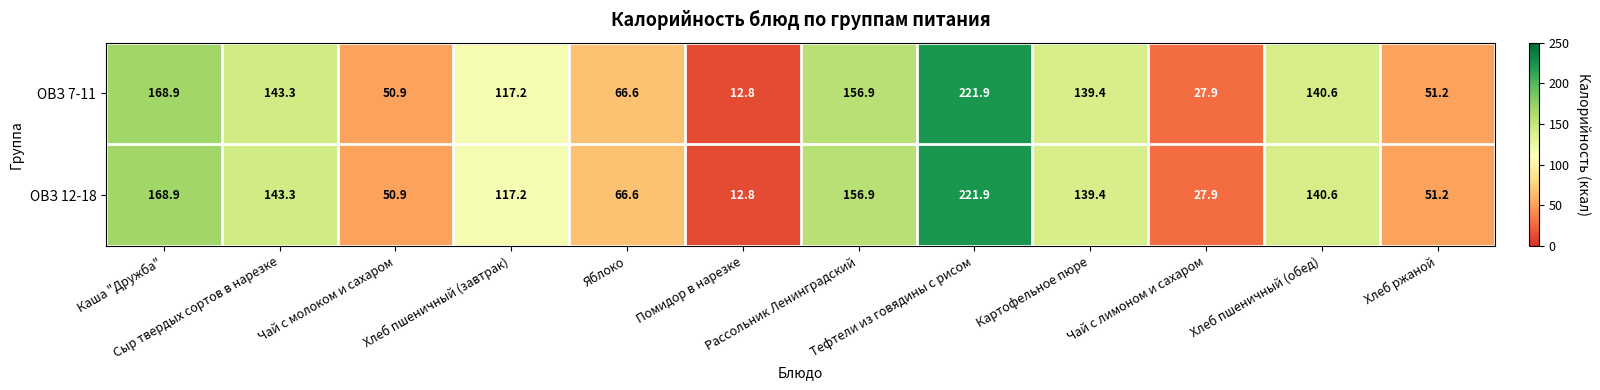

Which label corresponds to the largest value in the chart?

Тефтели из говядины с рисом